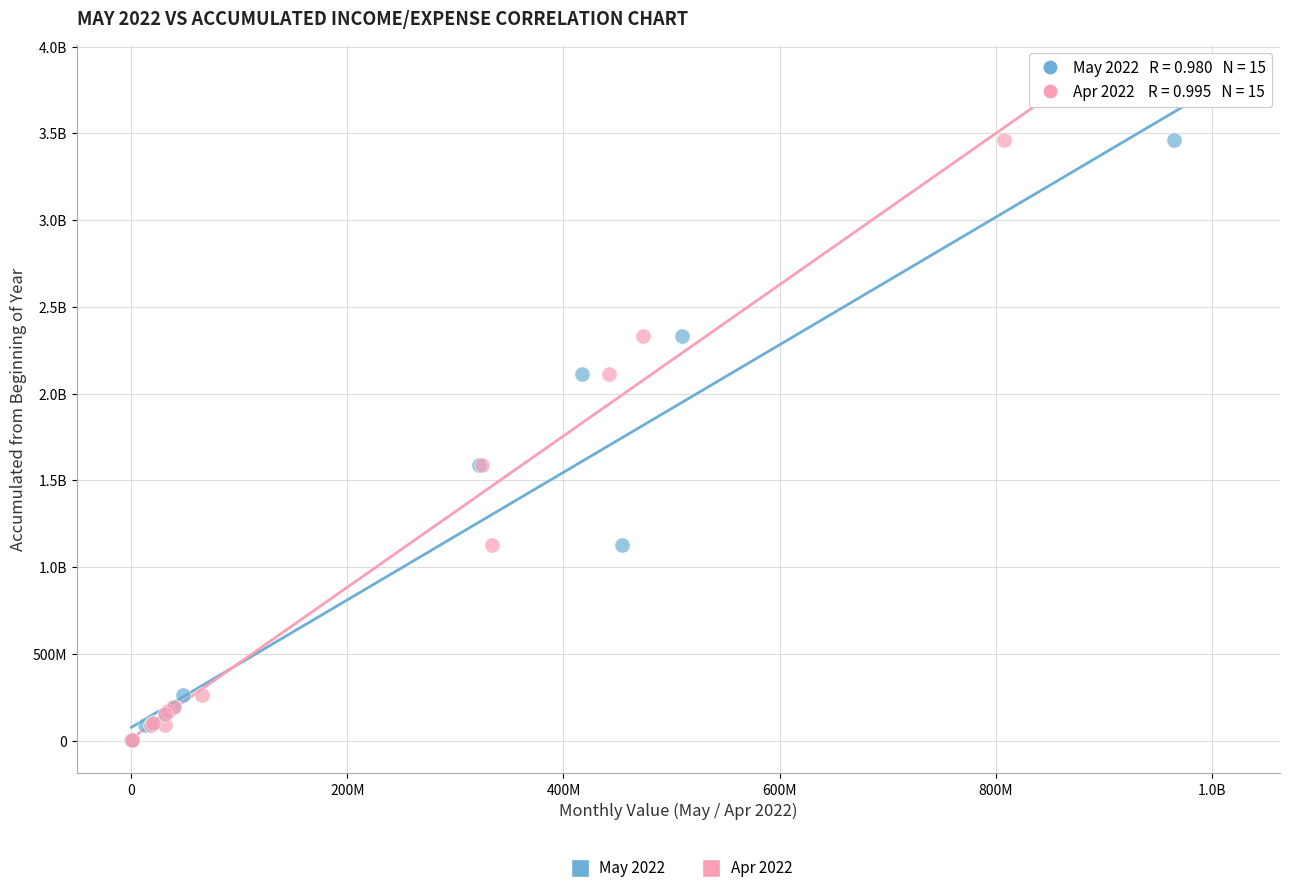

What are all the series names shown in the legend?

May 2022, Apr 2022